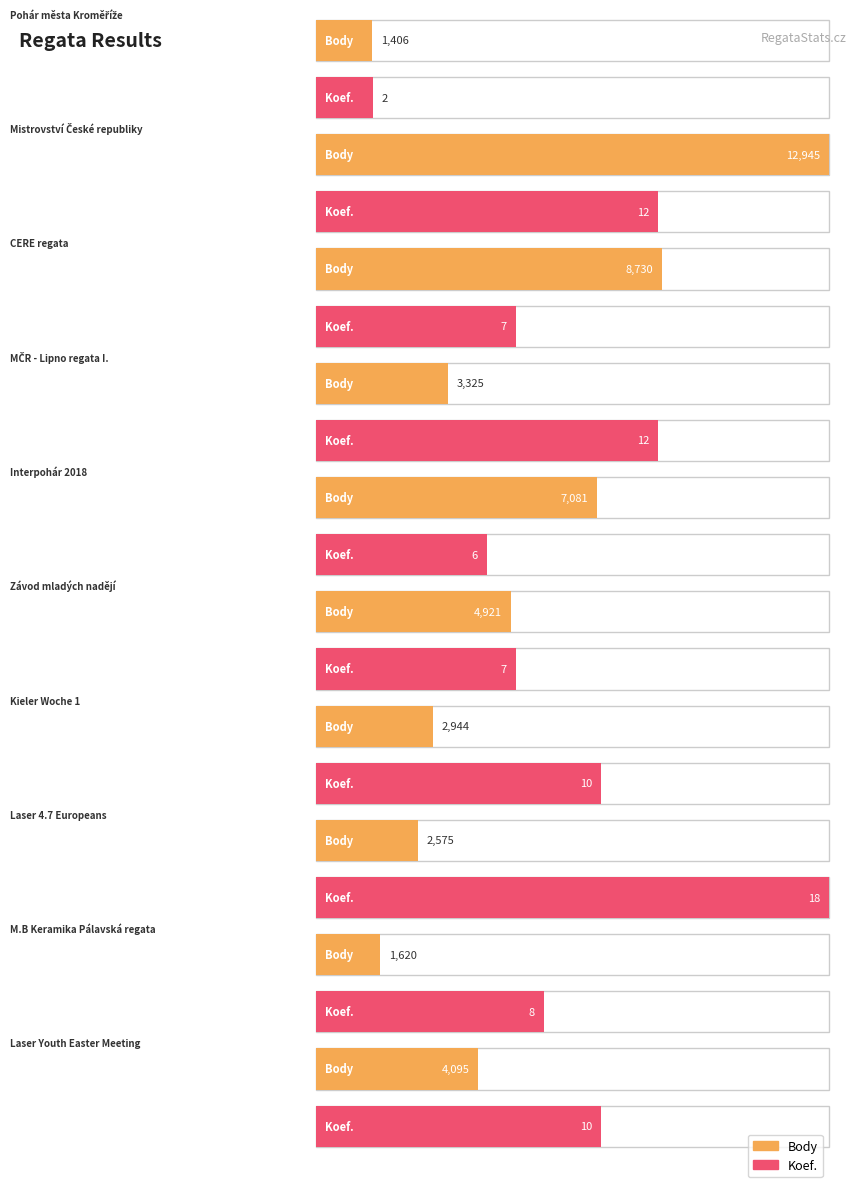

True or false: Body has a value of 8730 at CERE regata.

True